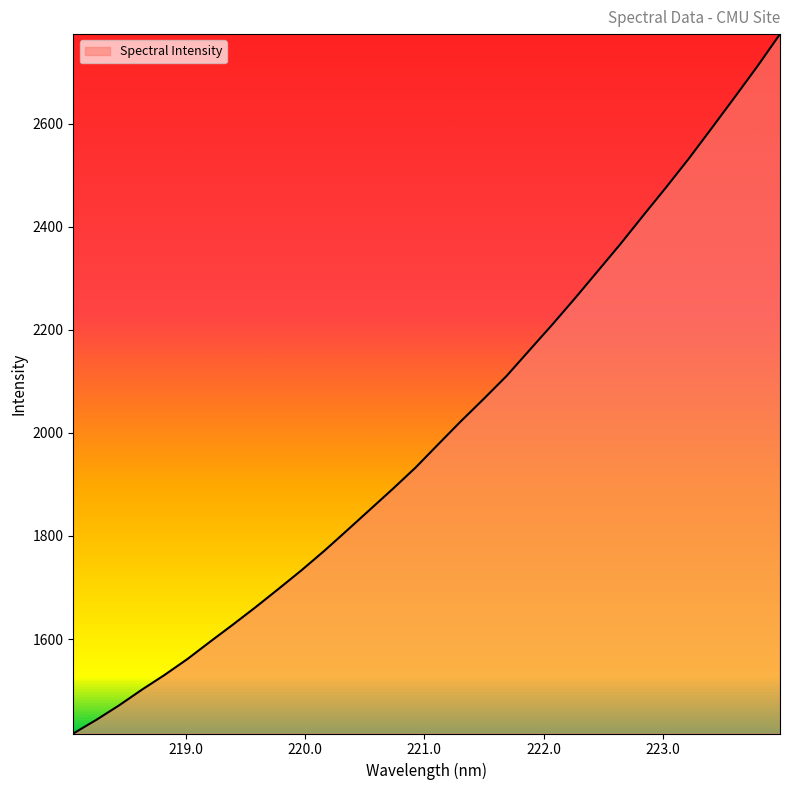

What is the minimum value shown in the chart?

1416.6